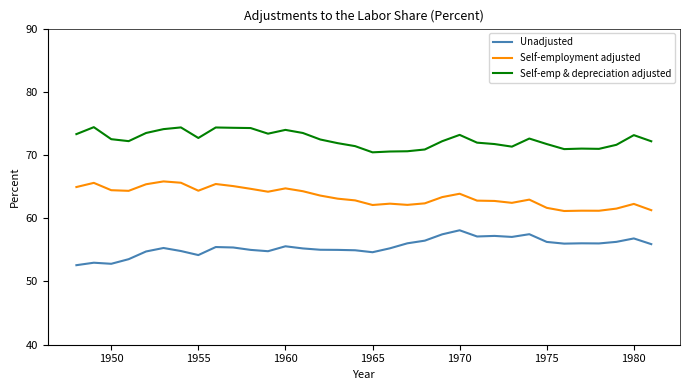

Rank the series by their average value, from lowest to highest.

Unadjusted, Self-employment adjusted, Self-emp & depreciation adjusted